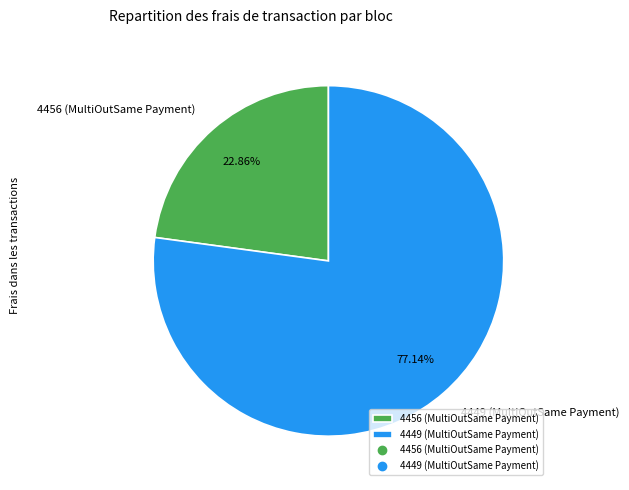

How many segments does this pie chart have?

2